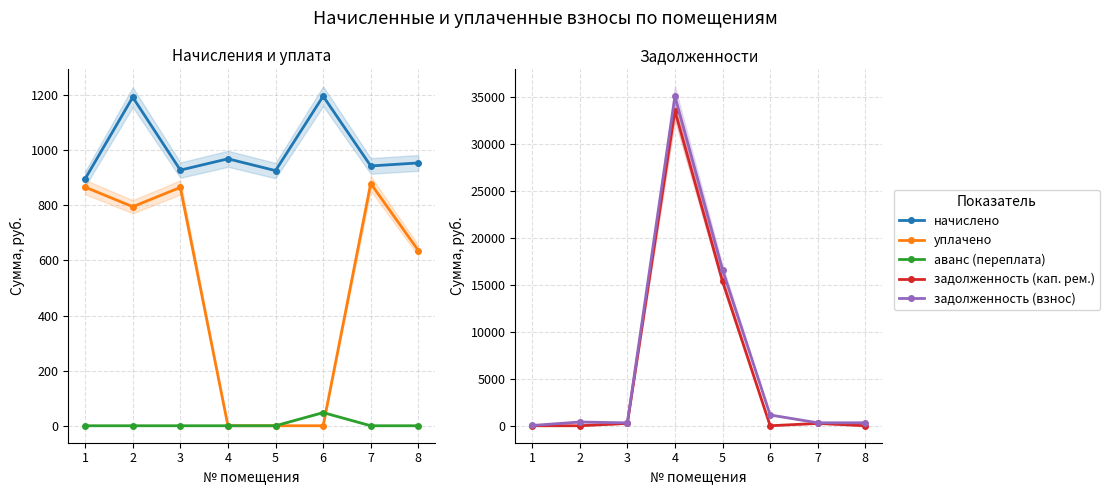

Which has a higher value, 4 or 2?

2